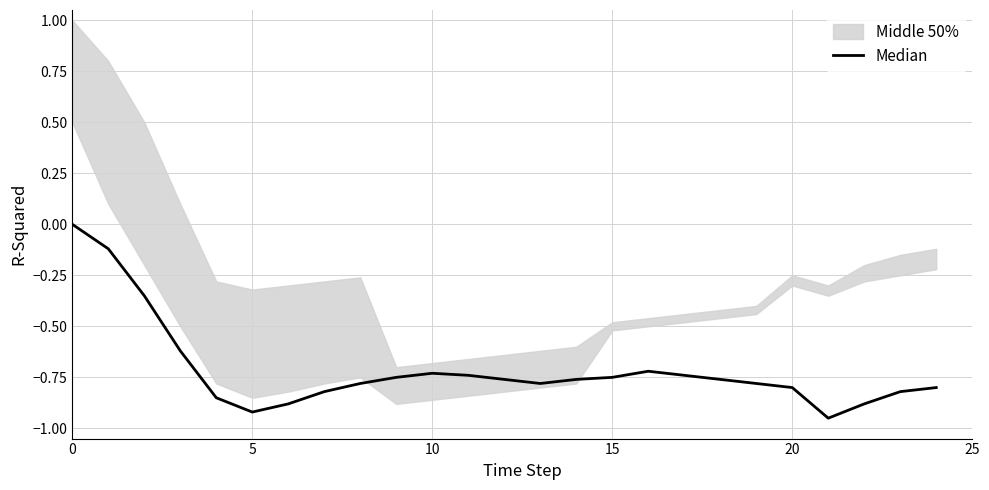

What is the smallest value displayed?

-0.9